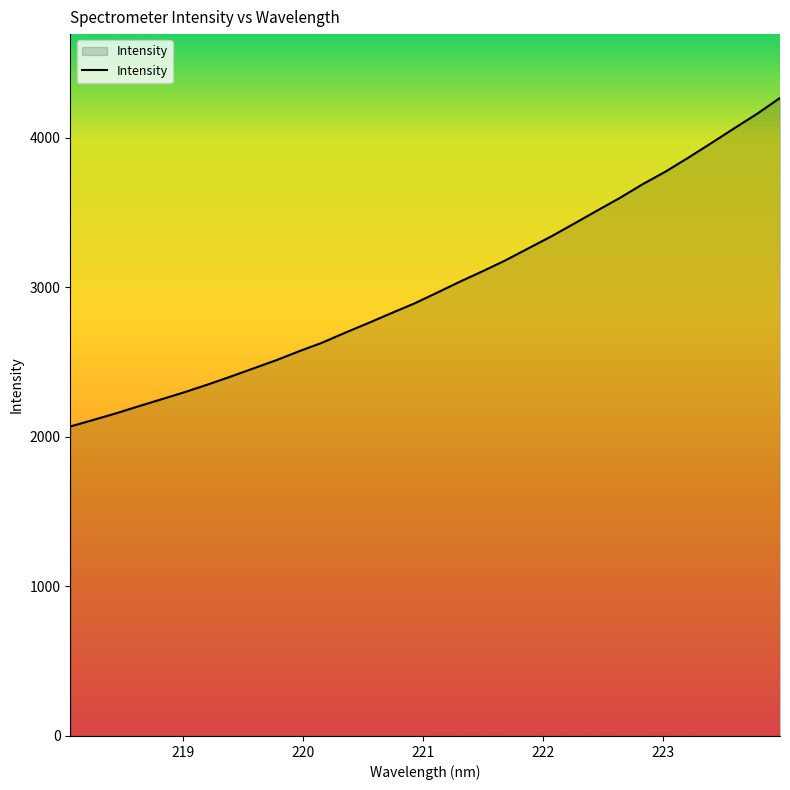

What is the maximum value shown in the chart?

4267.0